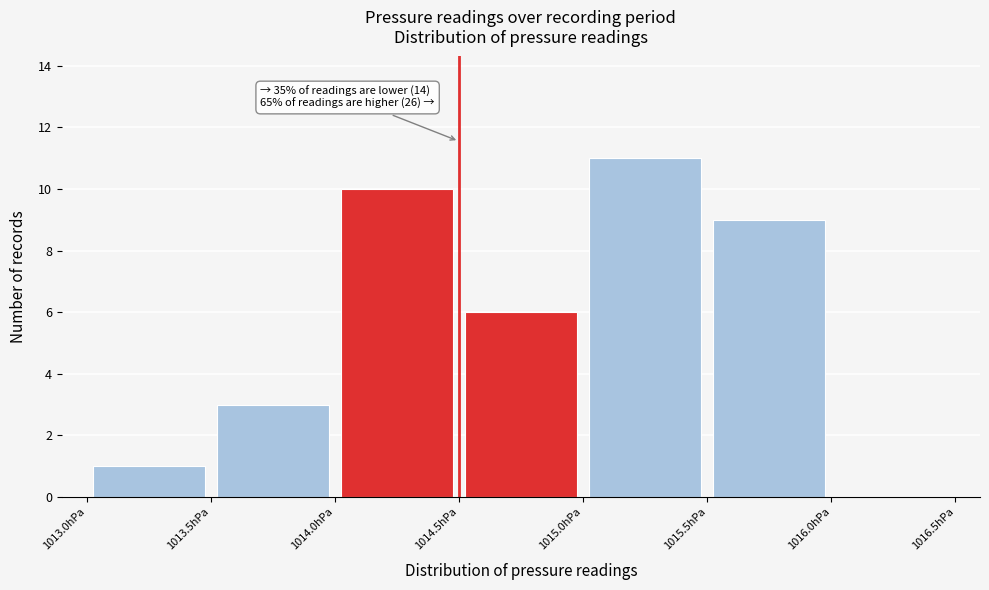

Which range on the x-axis has the tallest bar?

1015.0 to 1015.5